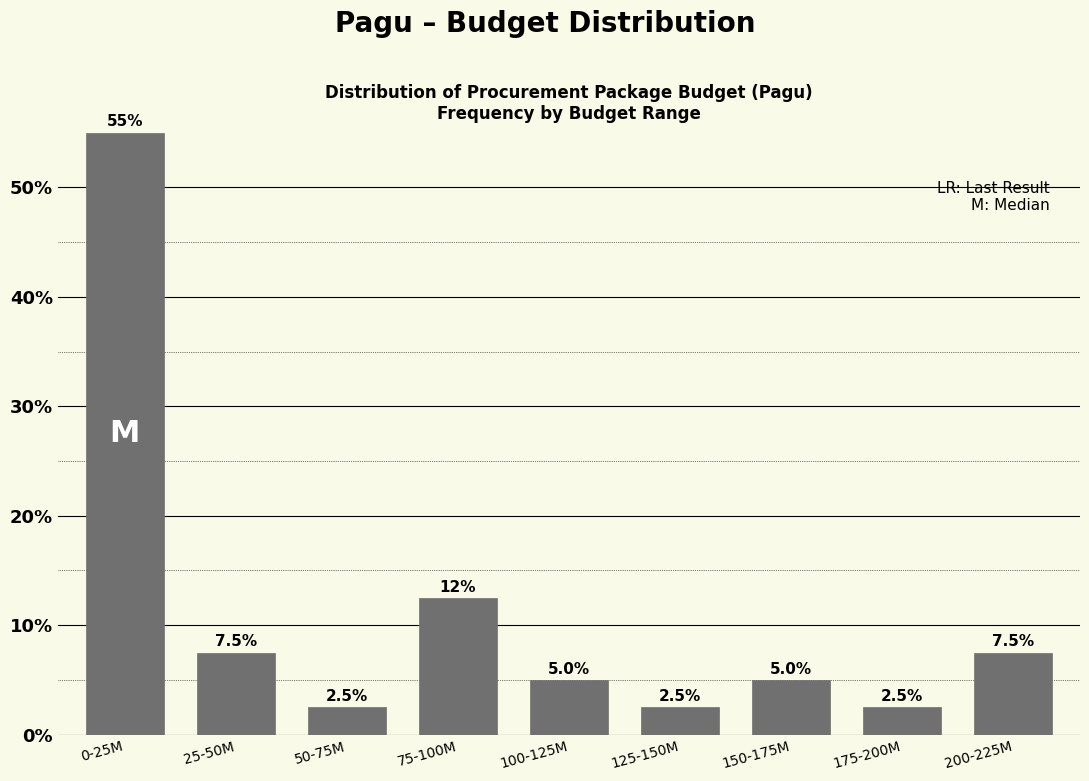

Reading left to right, transcribe all the data shown in this chart.

55.0	7.5	2.5	12.5	5.0	2.5	5.0	2.5	7.5